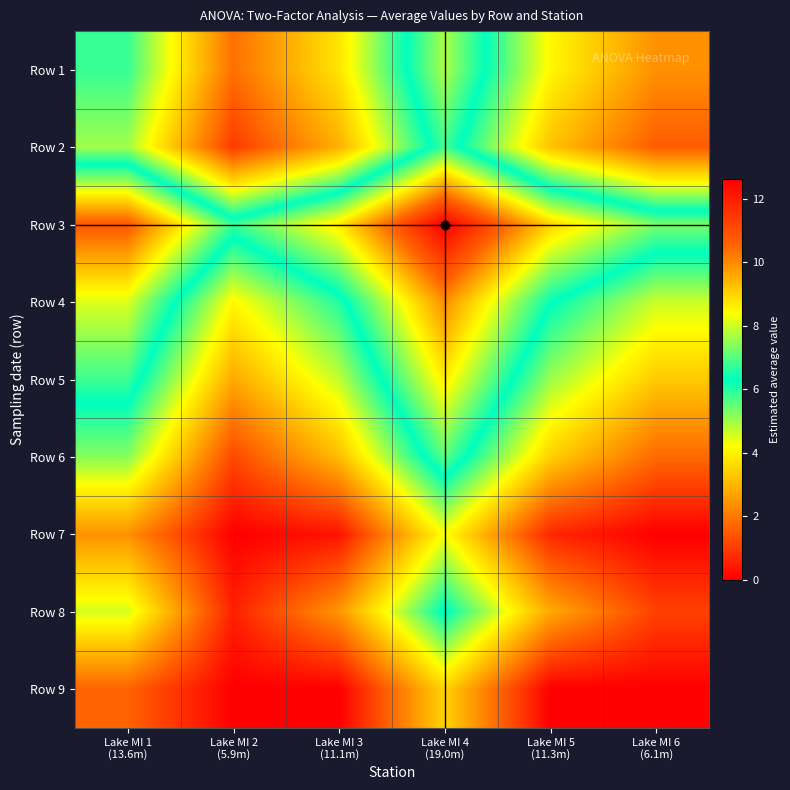

What is the difference between the highest and lowest values at Lake MI 5
(11.3m)?

9.0